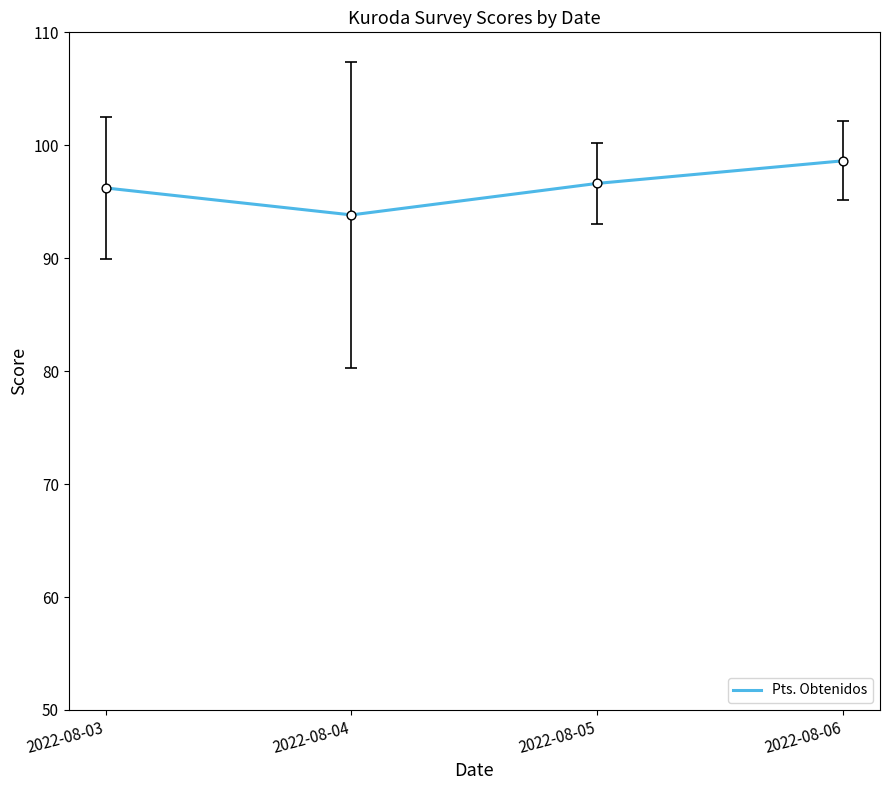

Between 2022-08-06 and 2022-08-05, which is larger?

2022-08-06